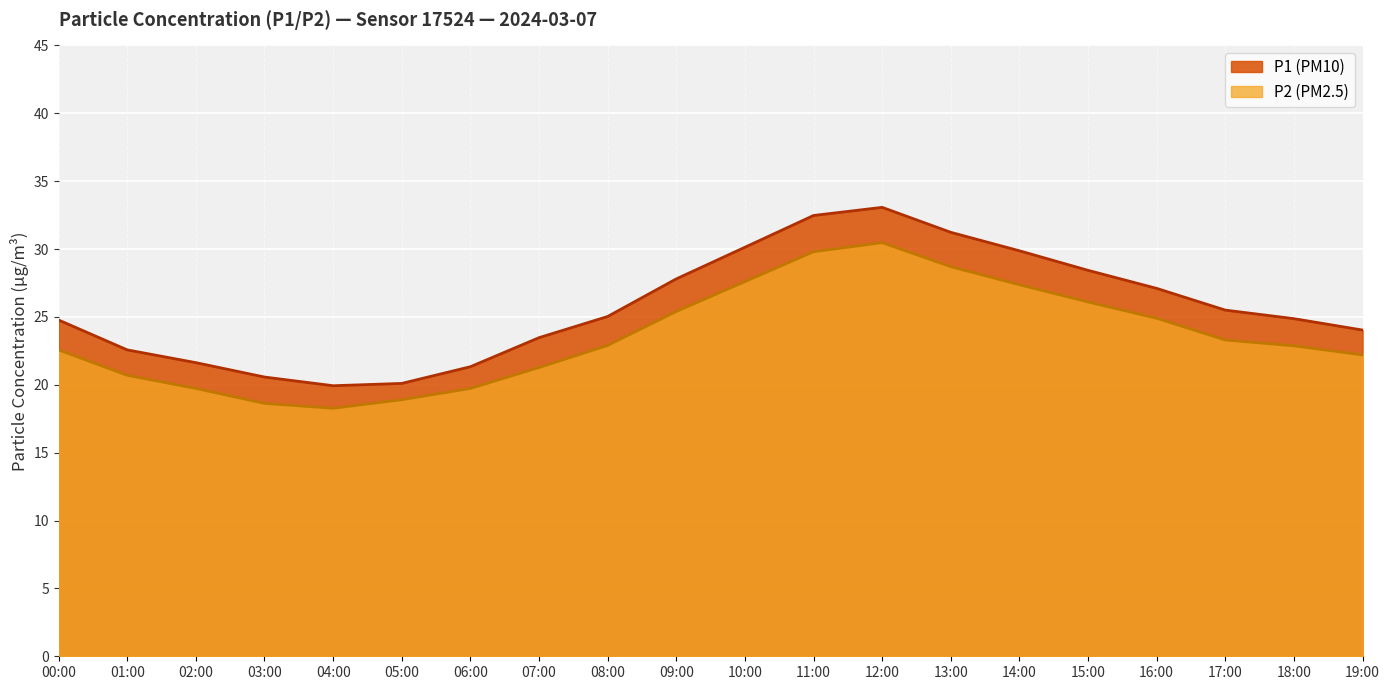

Which category has the highest value in the P1 series?

12:00